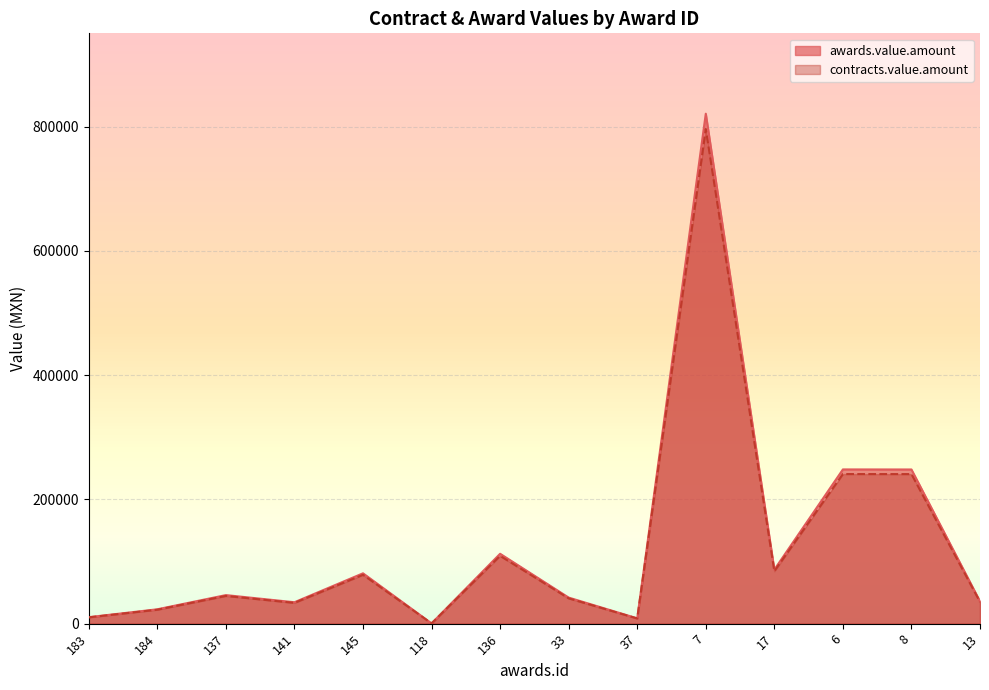

Which series has the largest total across all categories?

awards.value.amount